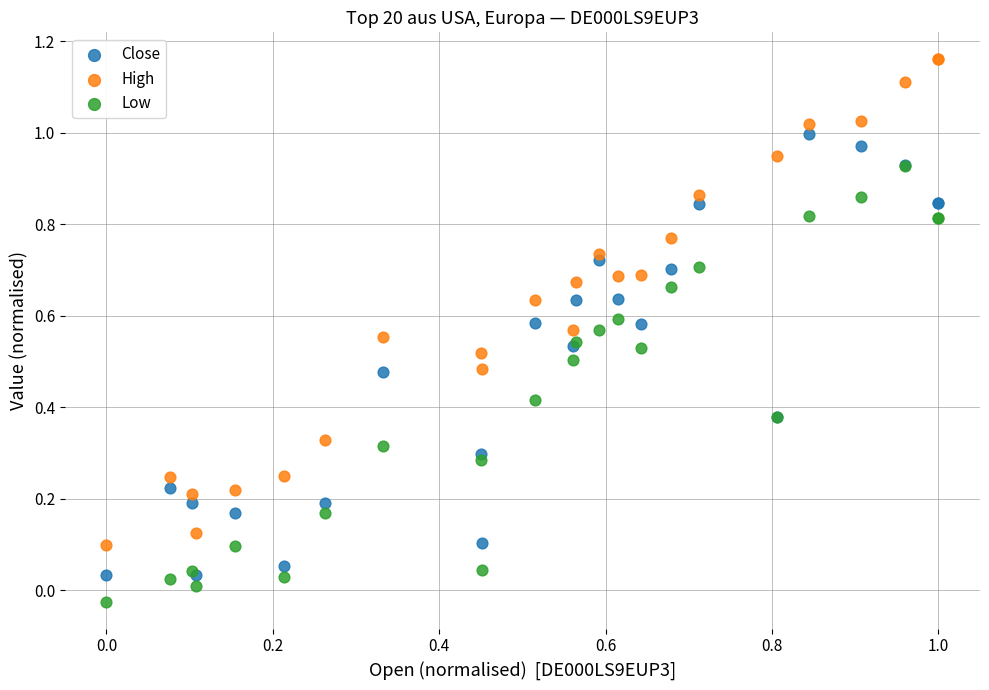

Which series reaches the minimum Y coordinate?

Low